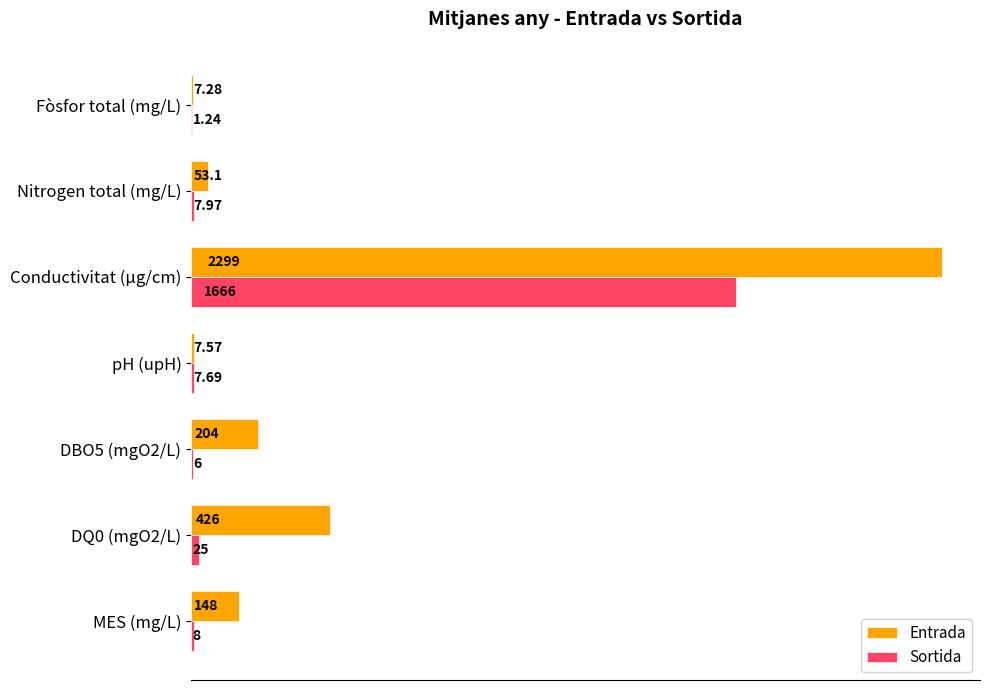

What is the average value of the Sortida series?

246.0